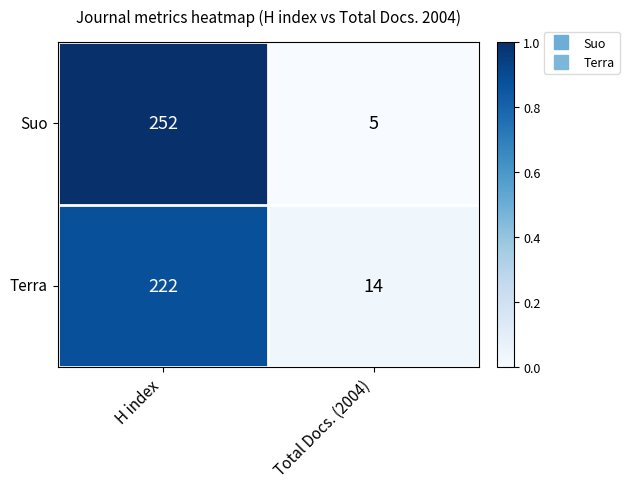

What is the average value of the Terra series?

118